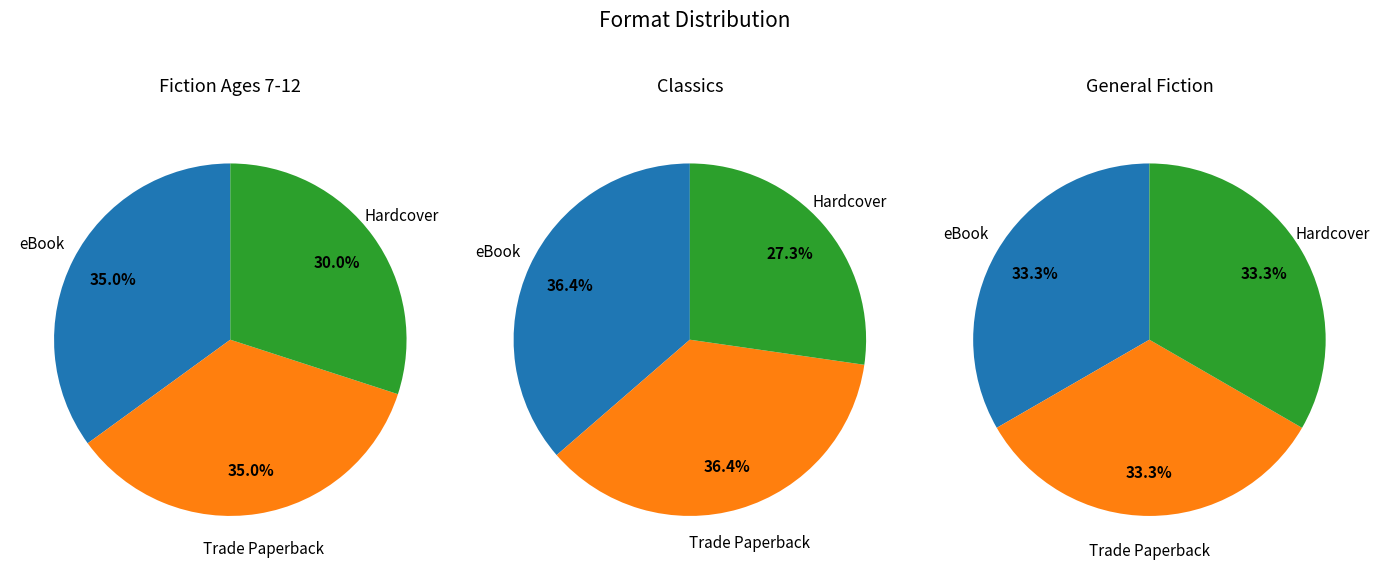

The eBook slice represents 35% of the pie. True or false?

True